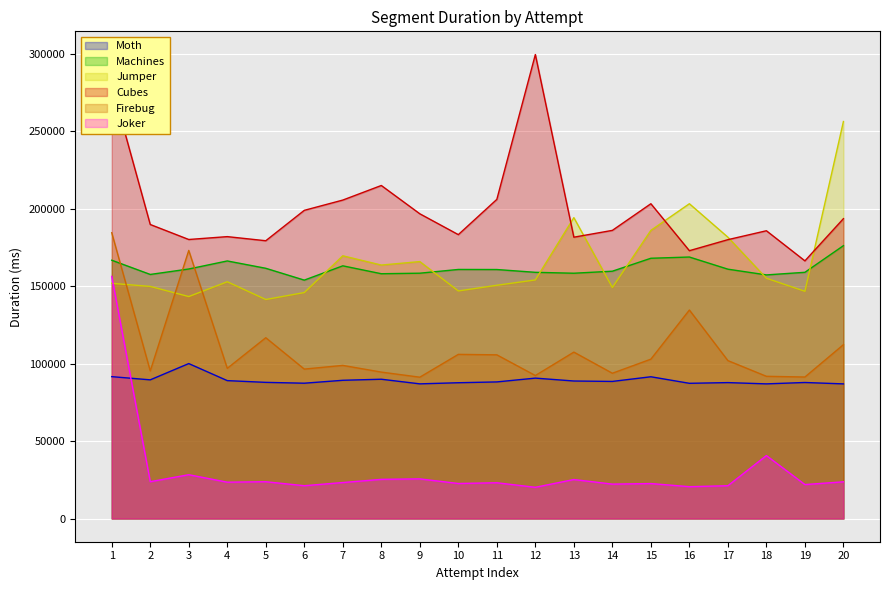

At how many categories does at least one series exceed 282845?

1